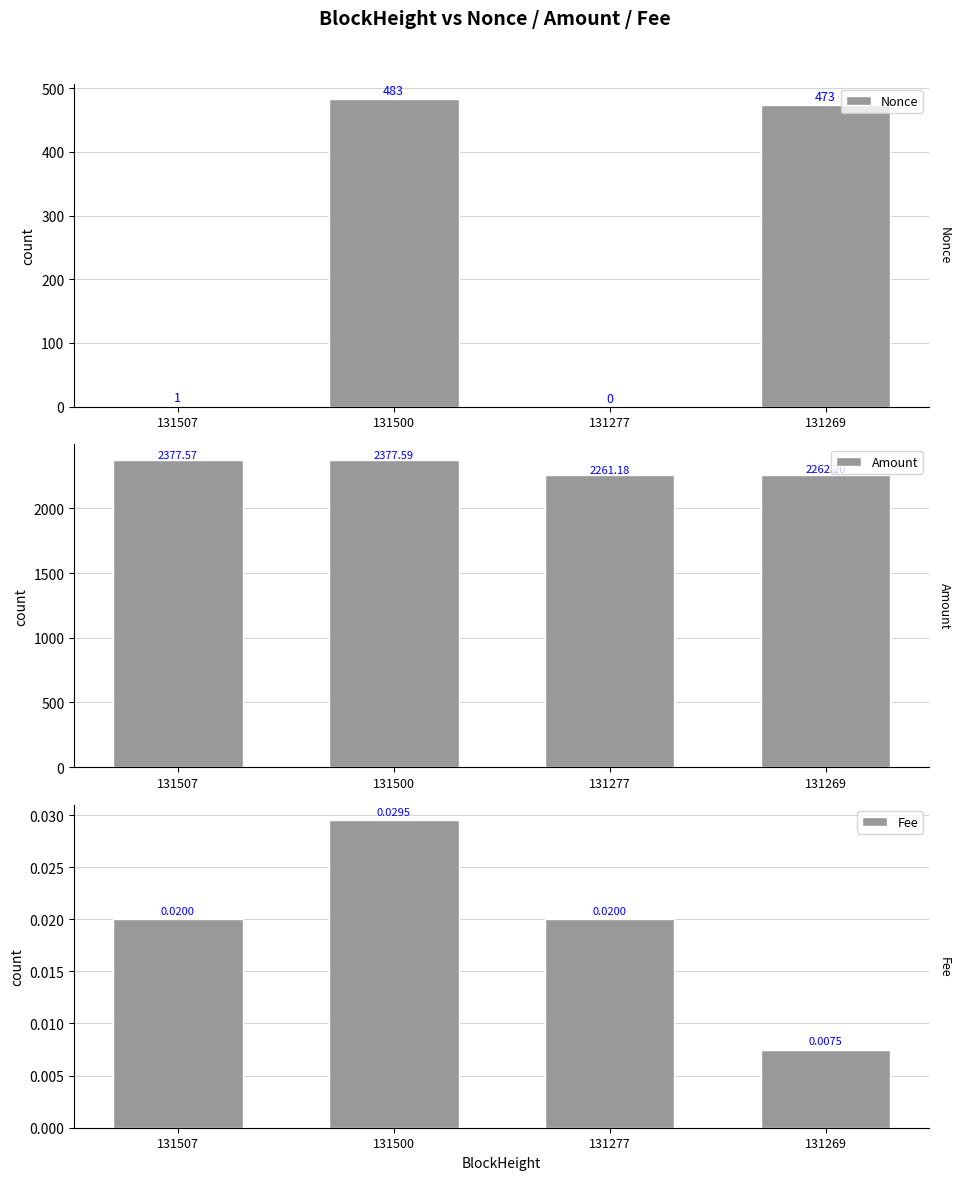

What is the difference between the second highest and minimum values in the Nonce series?

473.0